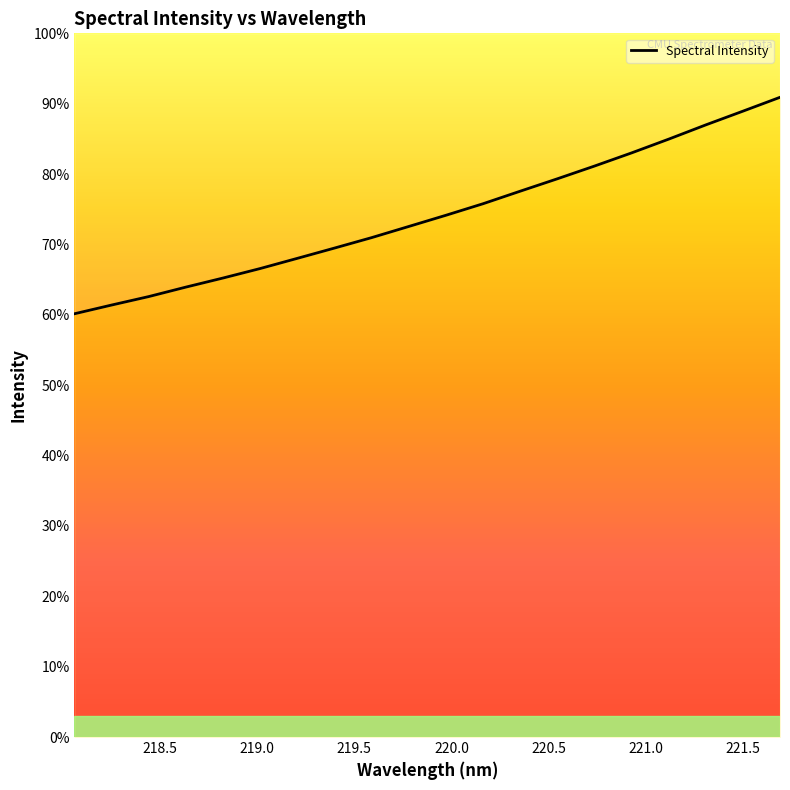

What is the ratio of the value at 219.589 to the value at 220.9264?

0.9